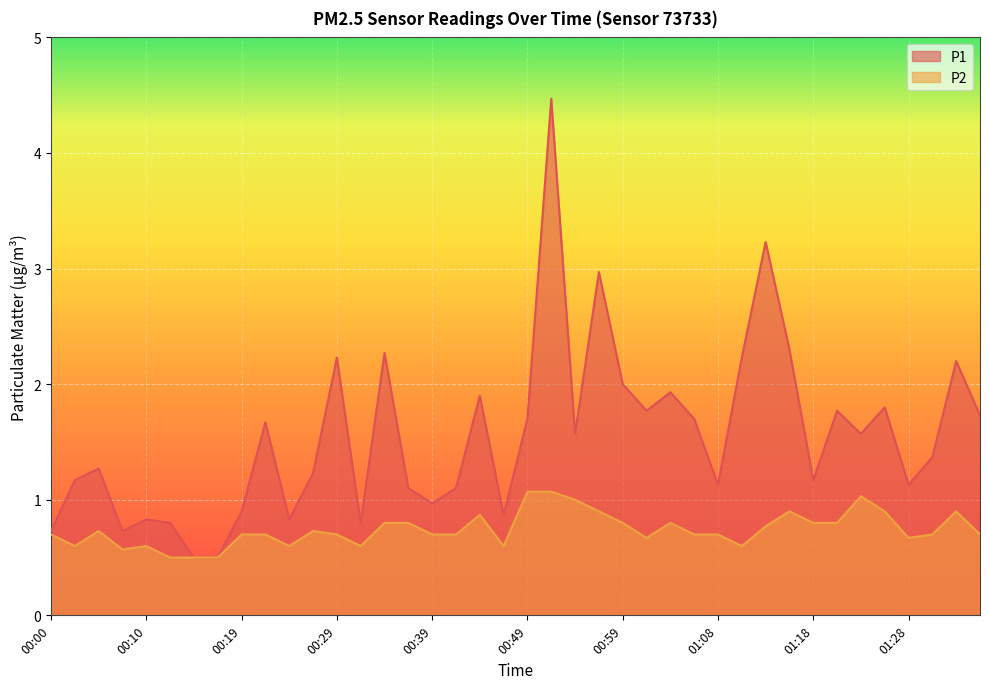

Which category has the highest value across all series?

00:51